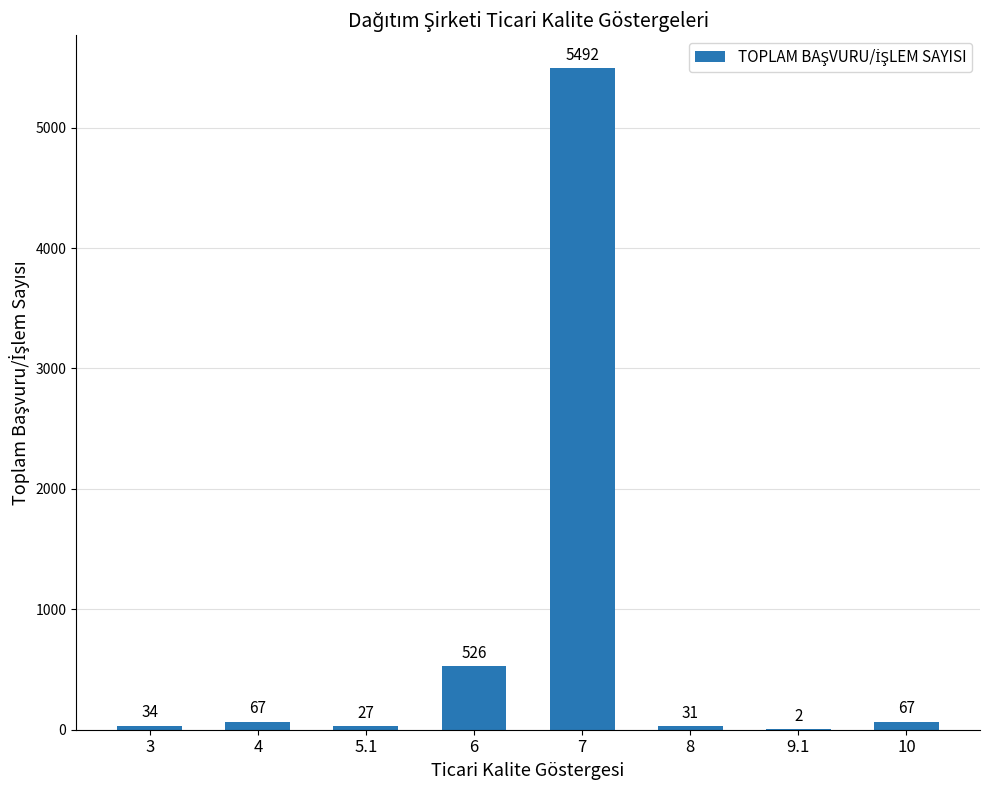

Count the number of categories in the chart.

8